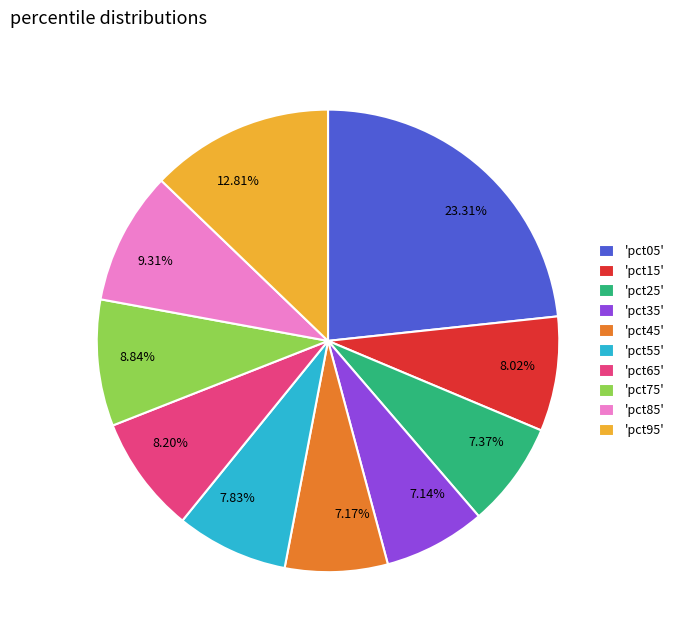

To the nearest percent, what is the difference between the largest and smallest slice percentages?

16%